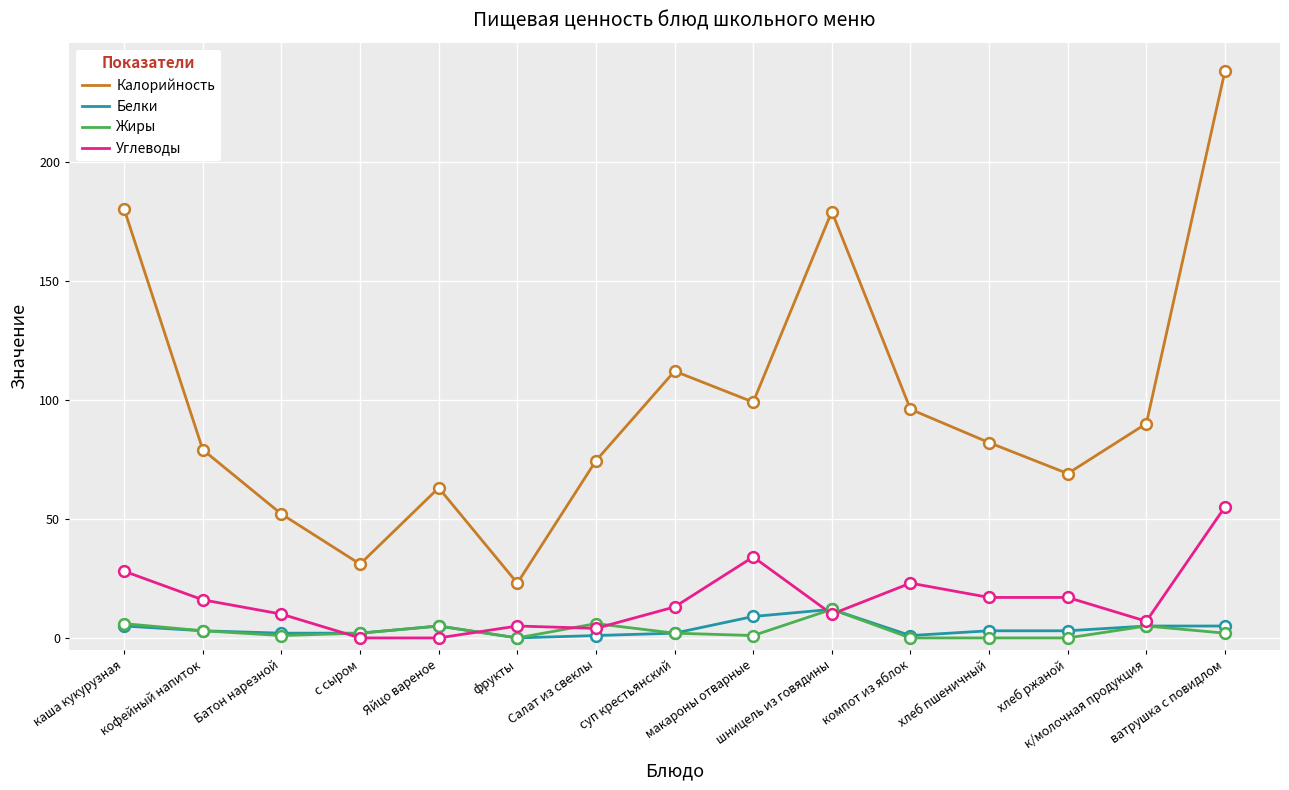

At how many categories does at least one series exceed 152?

3